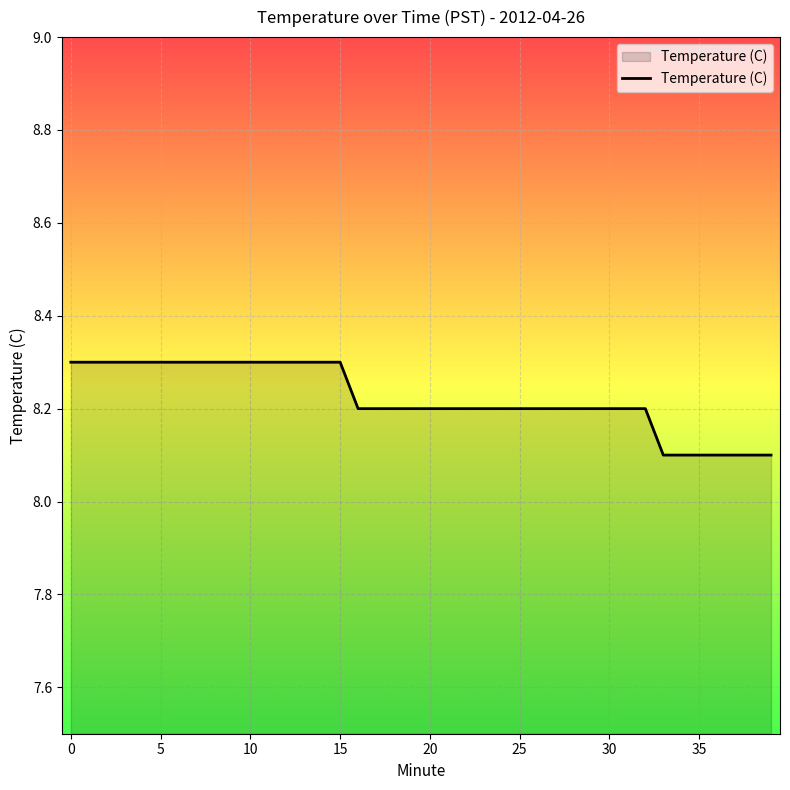

What is the maximum value shown in the chart?

8.3